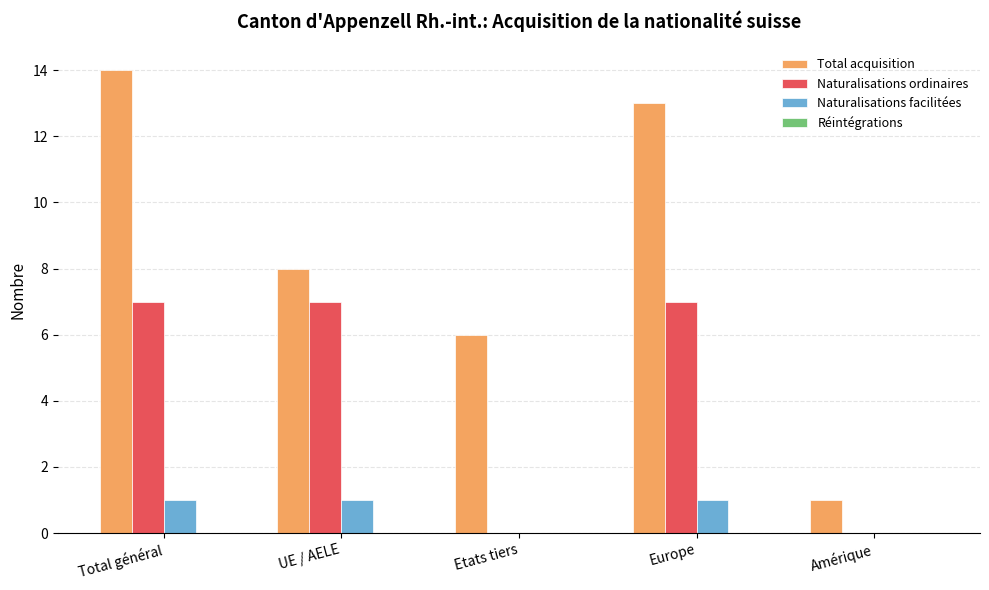

Reading right to left, extract all data points from this chart.

Total acquisition: Amérique=1	Europe=13	Etats tiers=6	UE / AELE=8	Total général=14
Naturalisations ordinaires: Amérique=0	Europe=7	Etats tiers=0	UE / AELE=7	Total général=7
Naturalisations facilitées: Amérique=0	Europe=1	Etats tiers=0	UE / AELE=1	Total général=1